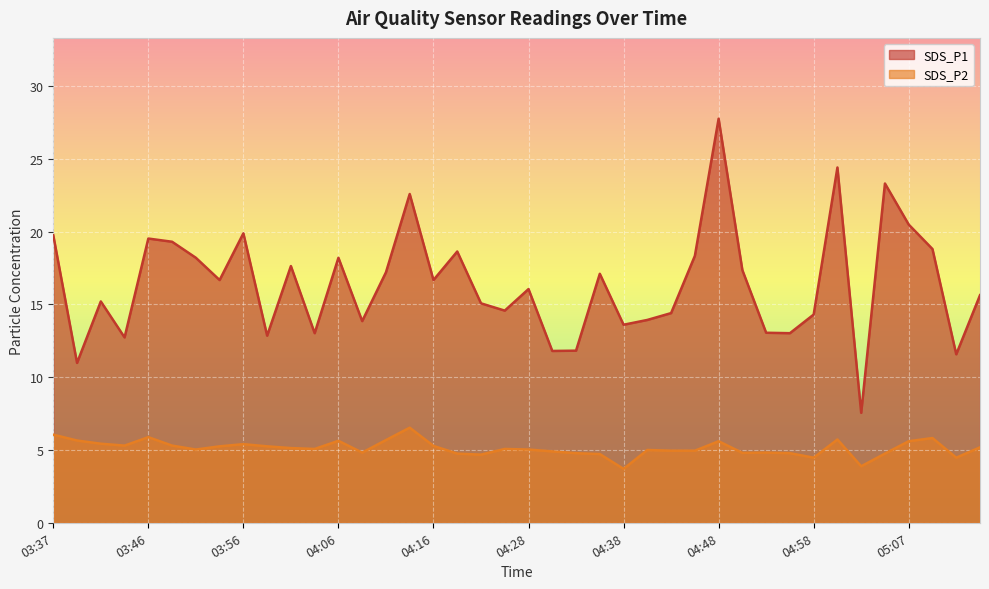

What are all the series names shown in the legend?

SDS_P1, SDS_P2